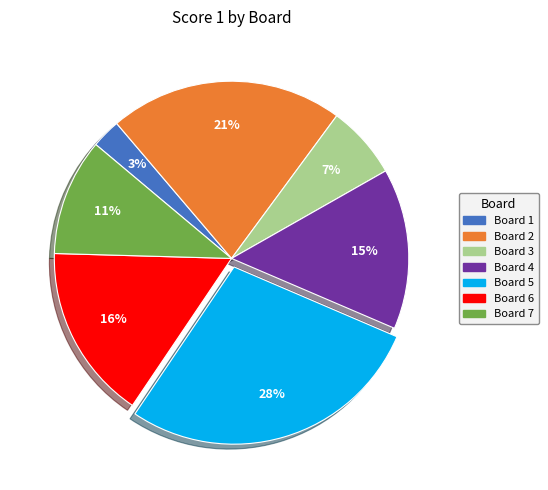

Which slice is the largest?

Board 5